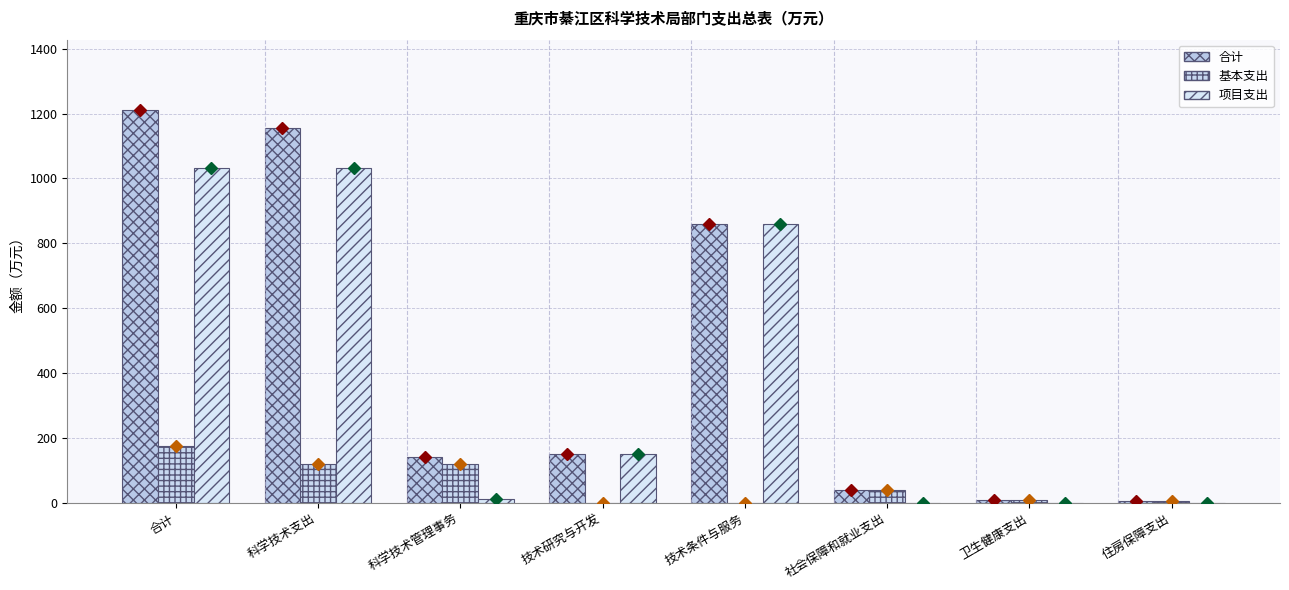

What is the difference between the 项目支出 values at 住房保障支出 and 科学技术管理事务?

11.7